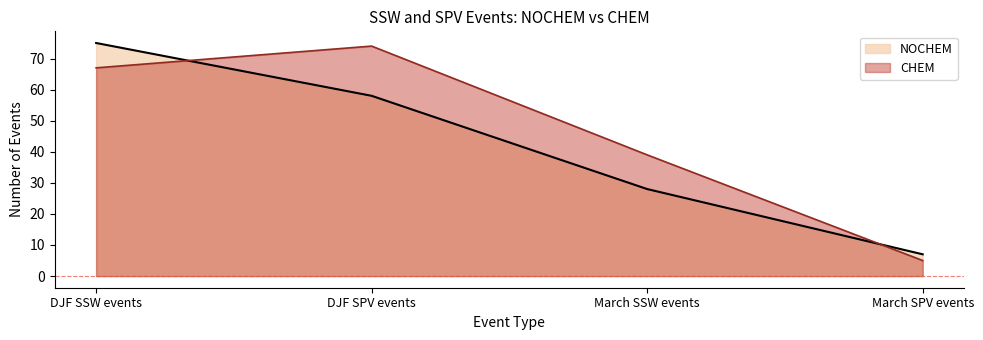

What is the difference between the maximum and second lowest values in the CHEM series?

35